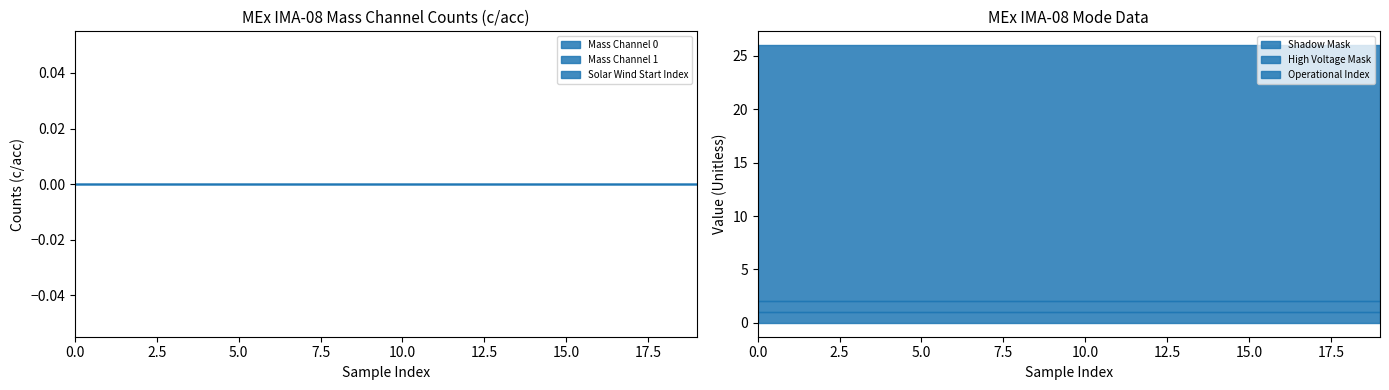

The value of Shadow Mask at 12 is 2. True or false?

False